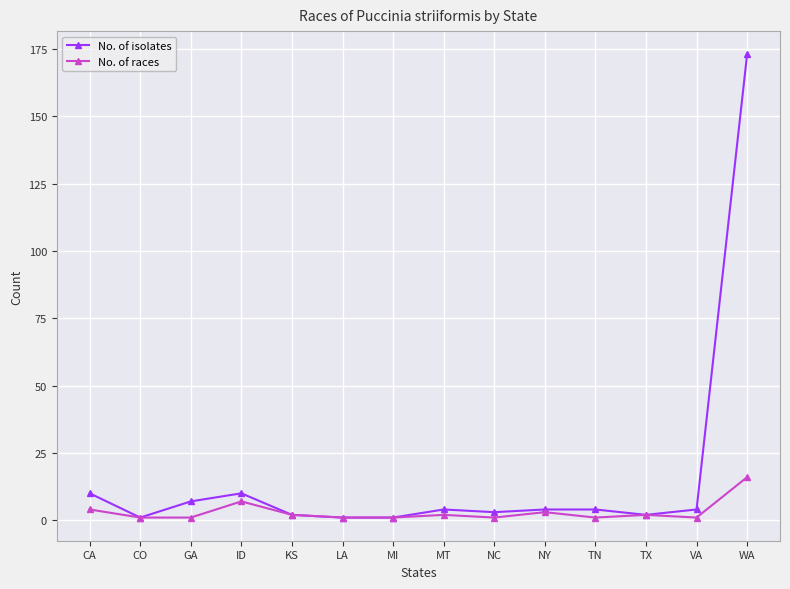

List the series in order of their peak value, lowest first.

No. of races, No. of isolates